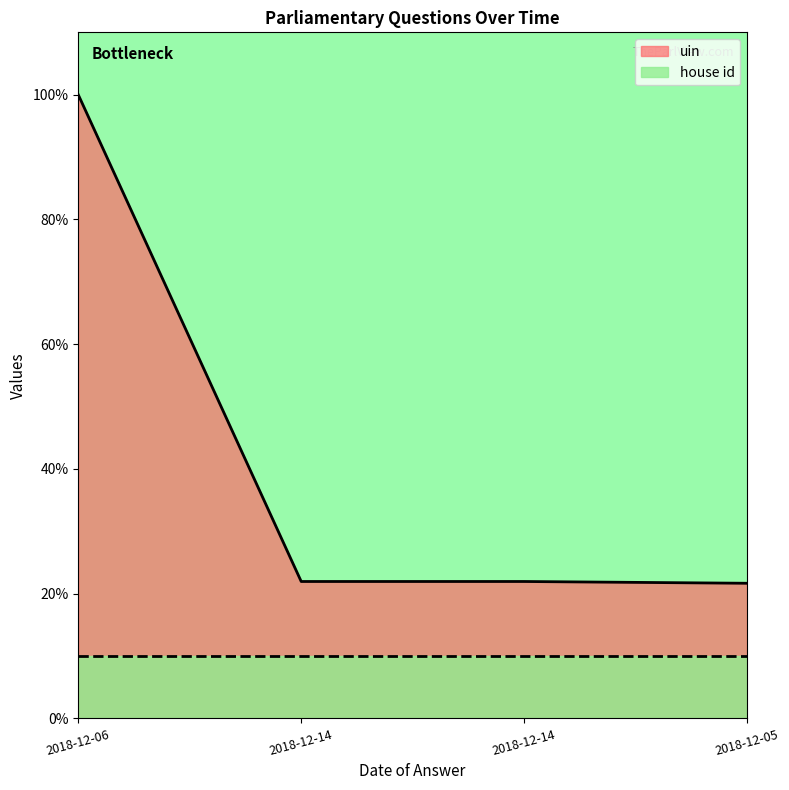

How many lines are shown in the chart?

2